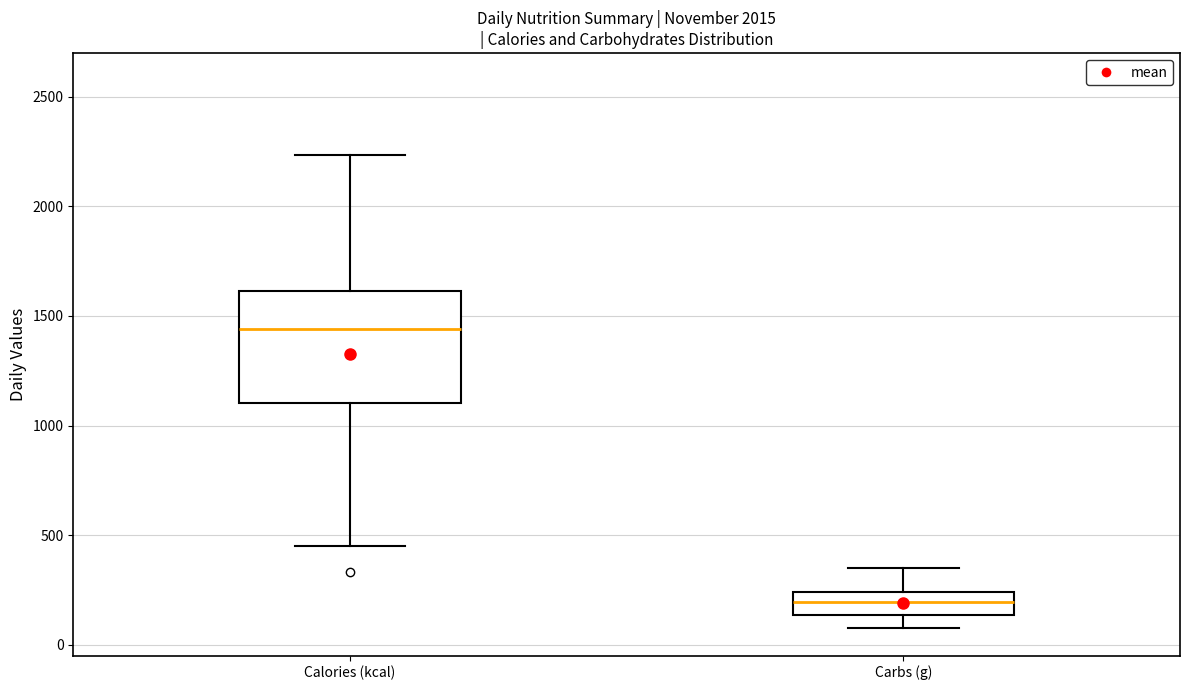

Which box has the highest median line?

Calories (kcal)